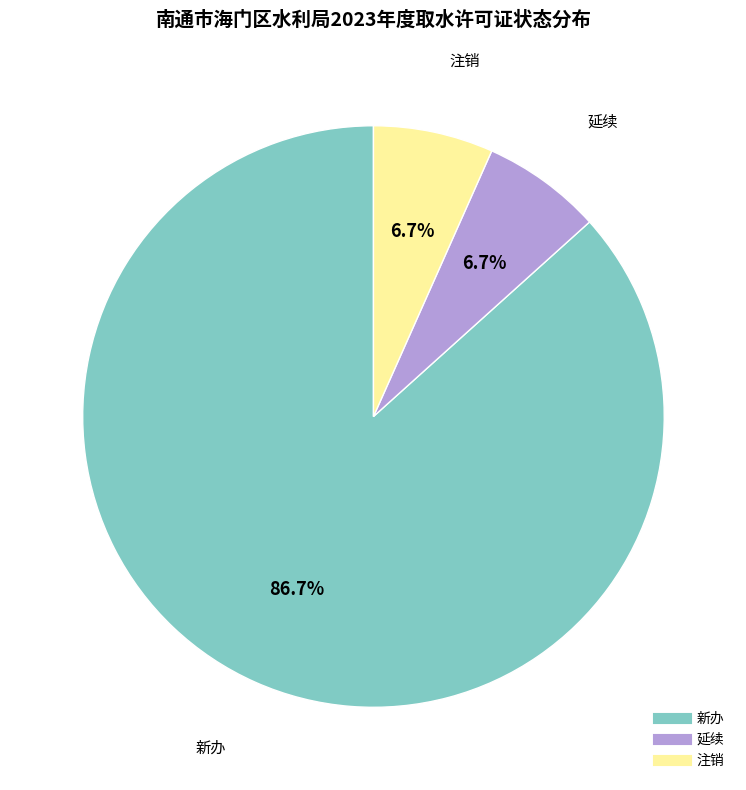

Which category has the biggest portion of the pie?

新办